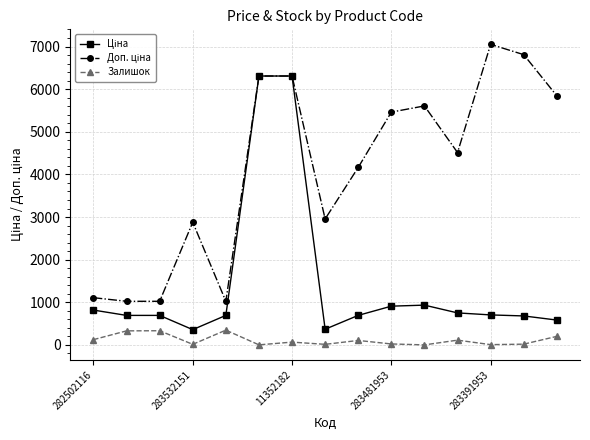

True or false: Залишок has more than 1 interior local peaks.

True